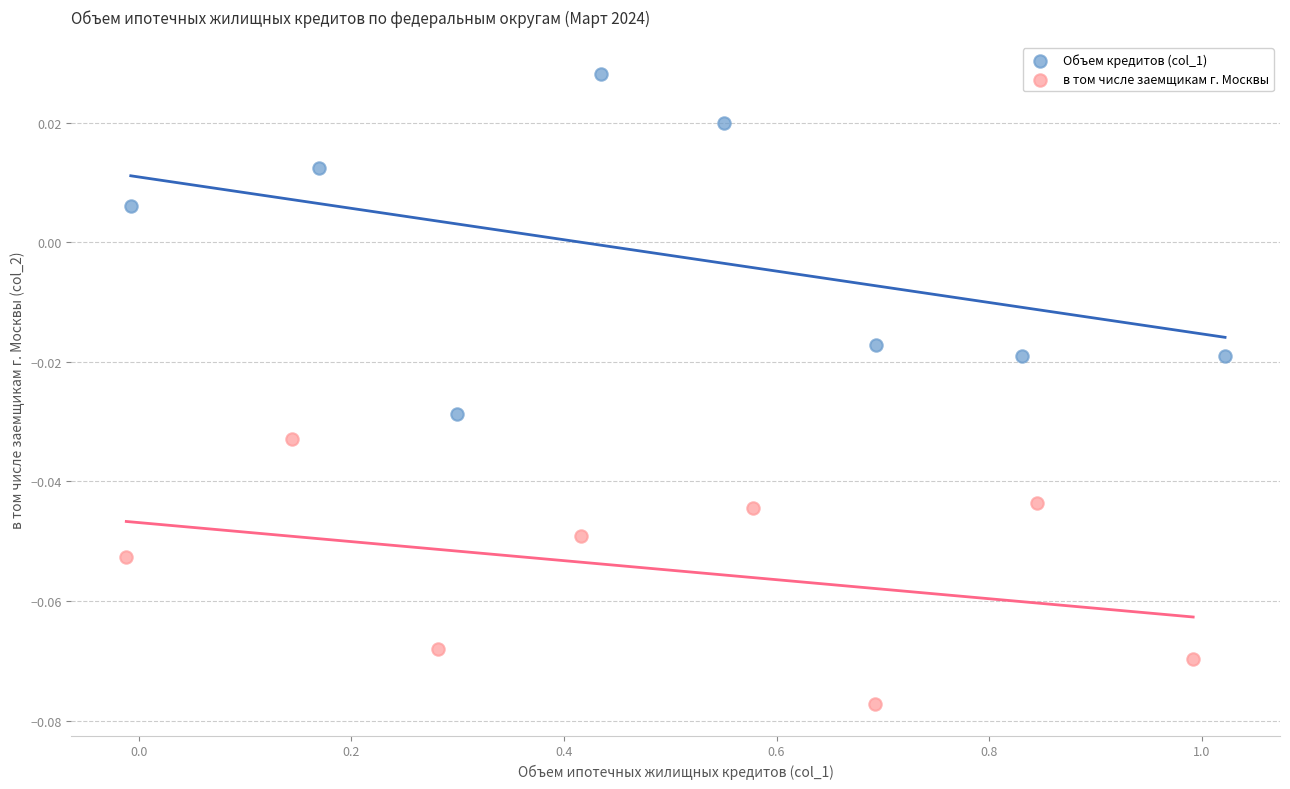

What are all the series names shown in the legend?

Объем кредитов (col_1), в том числе заемщикам г. Москвы